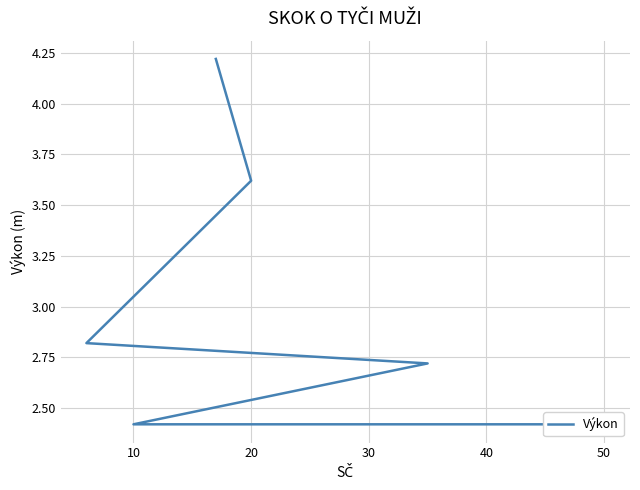

Does the chart display data point markers on the line(s)?

No